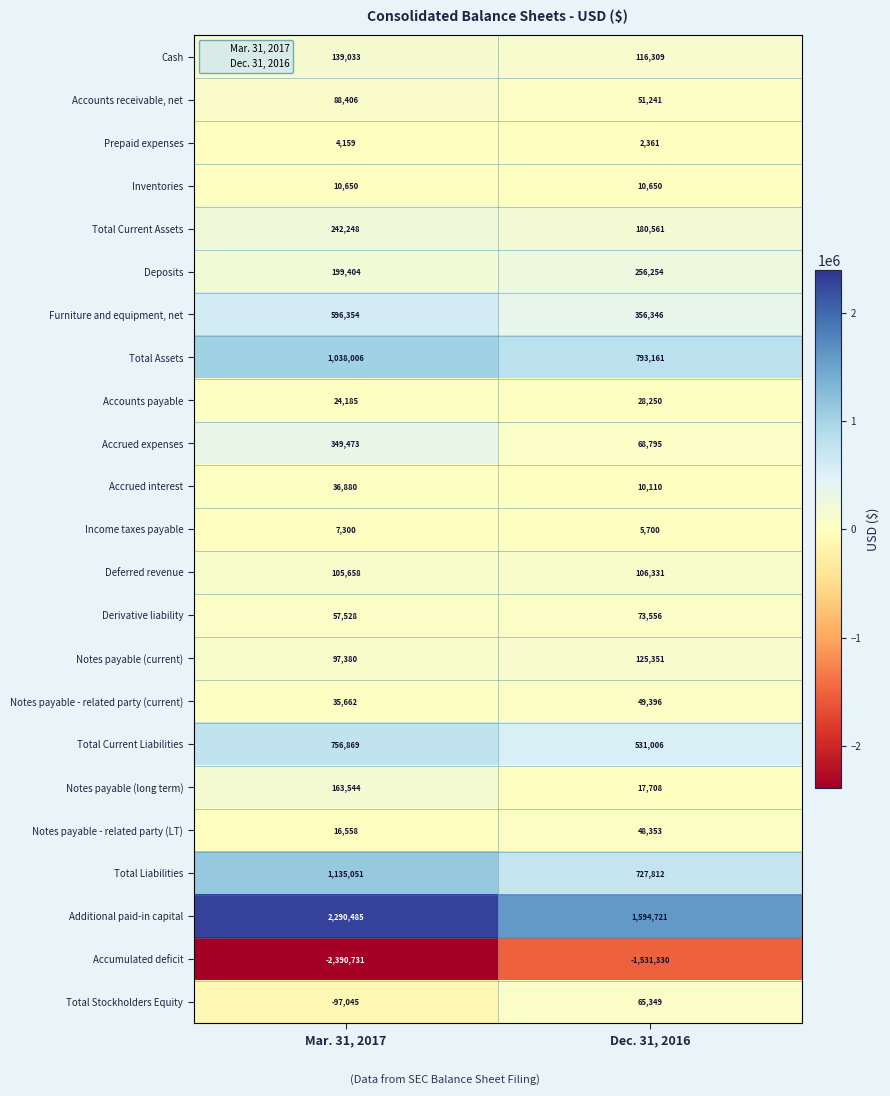

What is the difference between the highest and lowest values at Mar. 31, 2017?

4681216